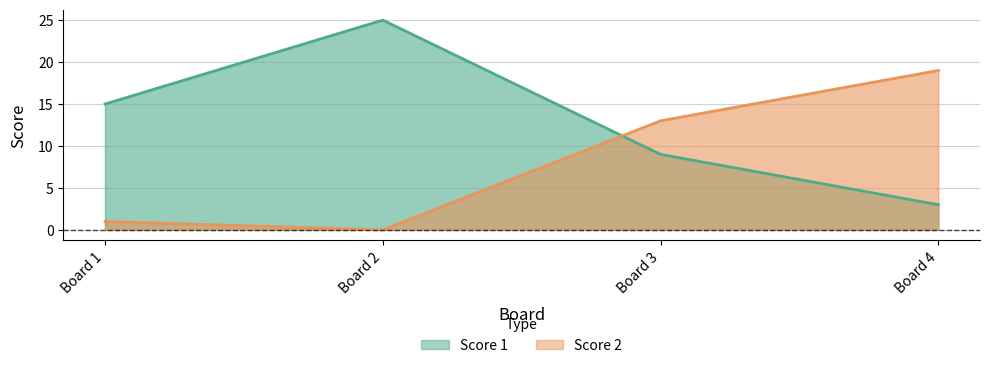

How many values in the Score 2 series exceed 13?

1